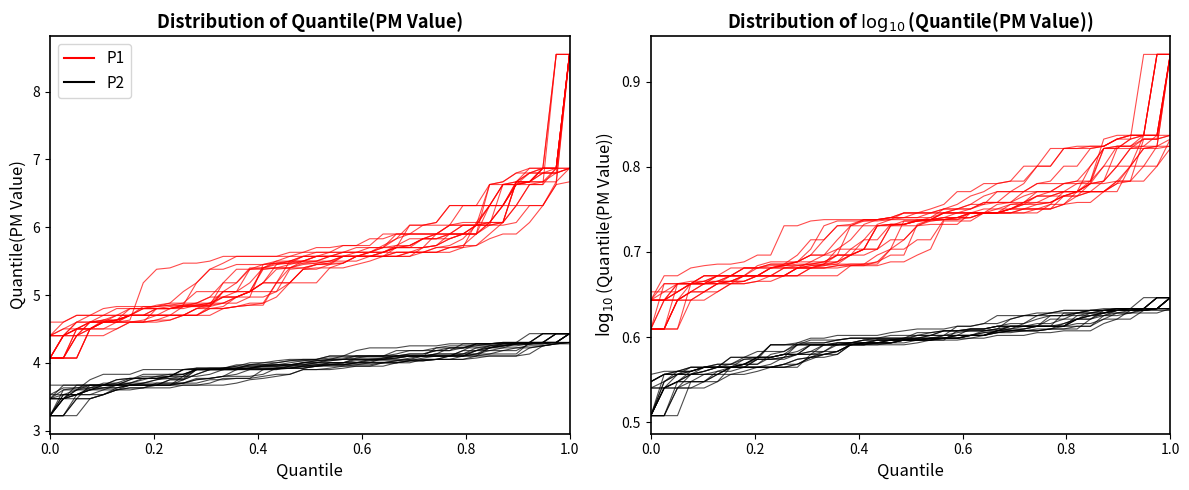

Rank the series by their maximum value, from lowest to highest.

P2, P1